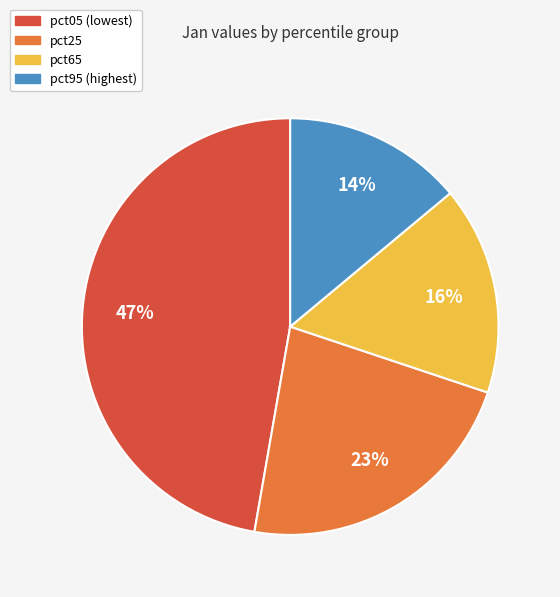

To the nearest percent, what is the average slice percentage?

25%